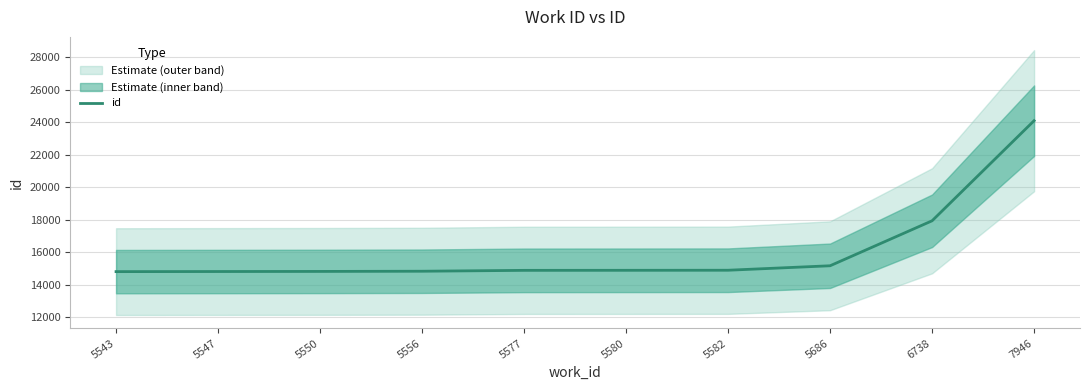

The chart shows a value of 14896 at 5577. True or false?

True